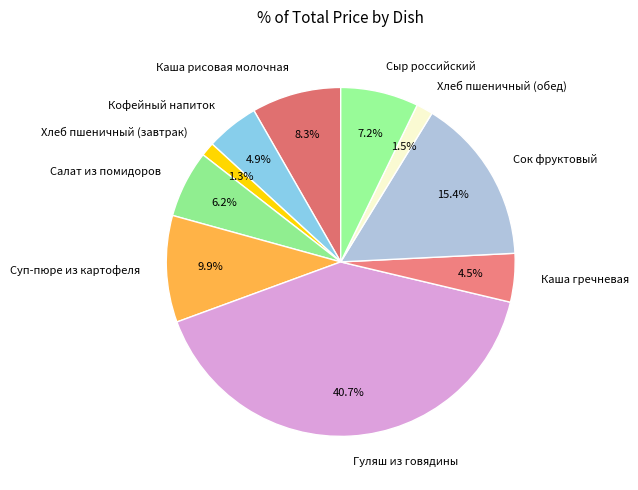

To the nearest percent, what is the difference between the largest and smallest slice percentages?

39%